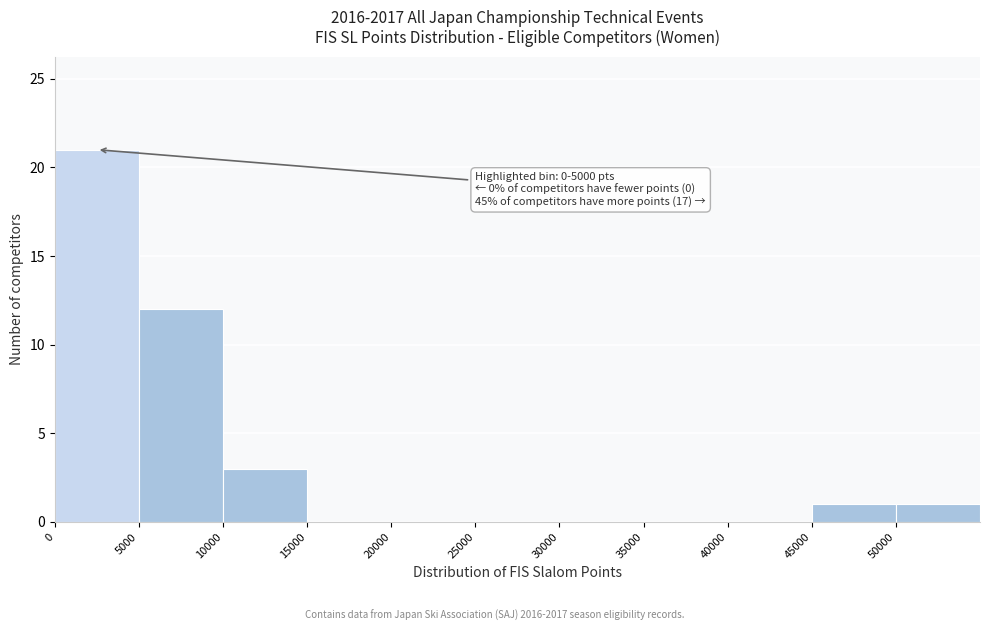

Which range on the x-axis has the tallest bar?

0 to 5000